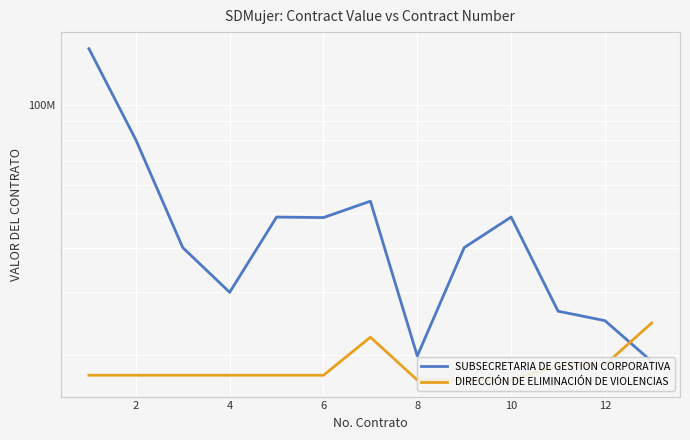

Which series ends up on top after the final intersection of DIRECCIÓN DE ELIMINACIÓN DE VIOLENCIAS and SUBSECRETARIA DE GESTION CORPORATIVA?

DIRECCIÓN DE ELIMINACIÓN DE VIOLENCIAS